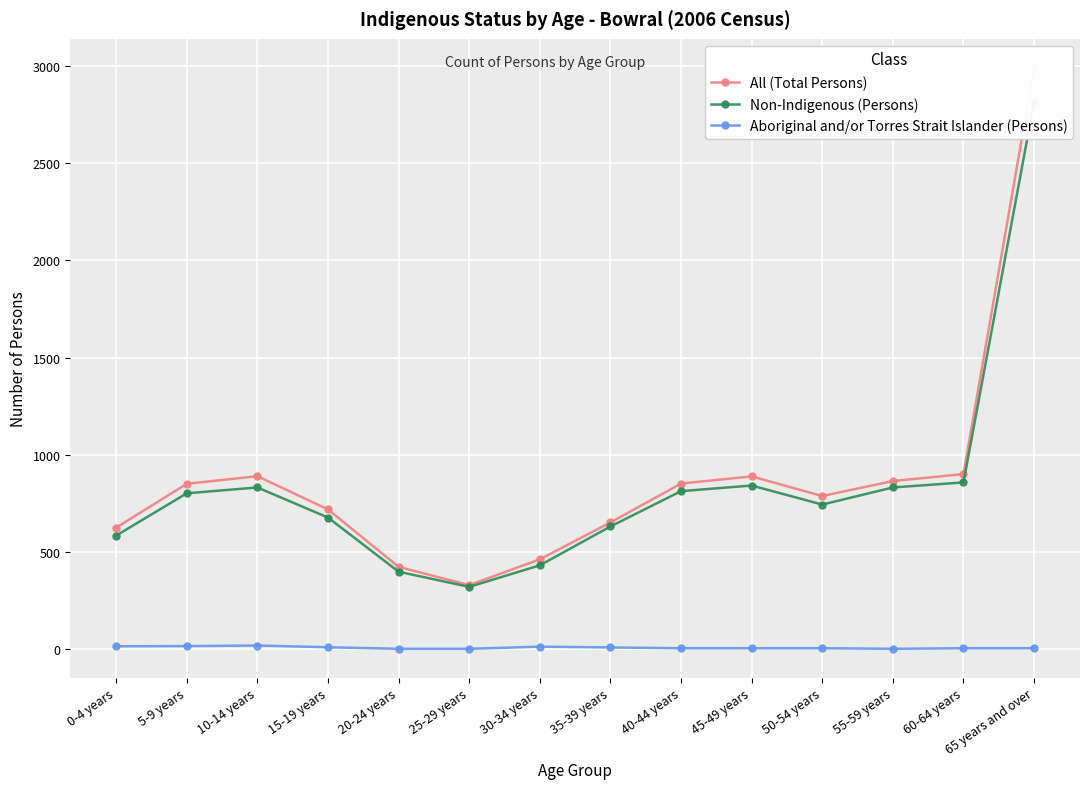

What is the label of the 3rd point from the right?

55-59 years